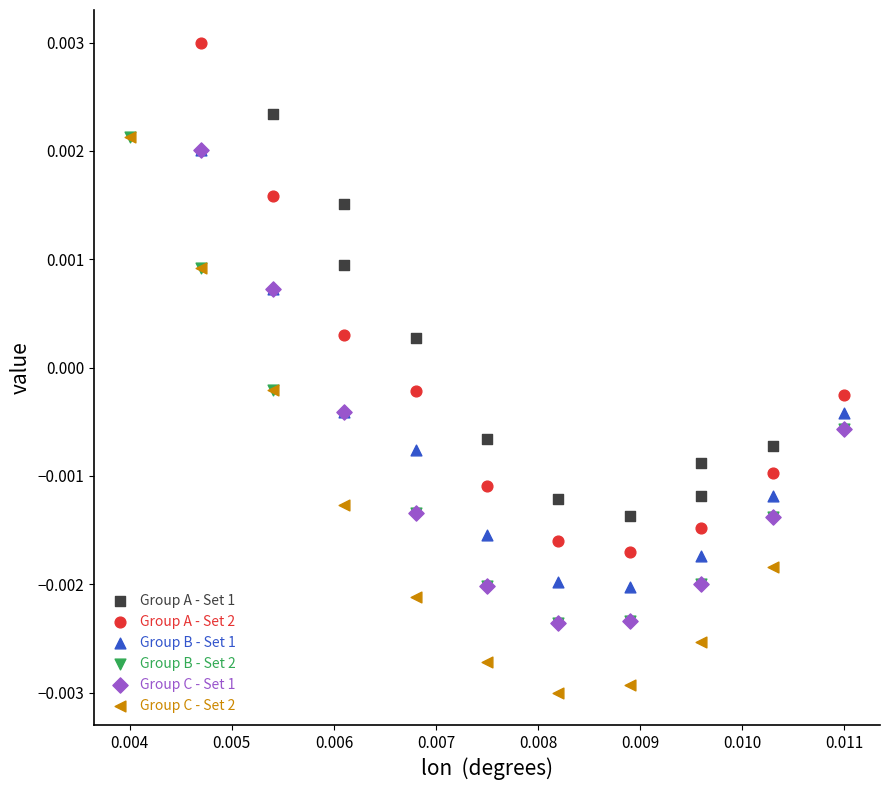

Which series contains the highest Y value?

Group A - Set 2